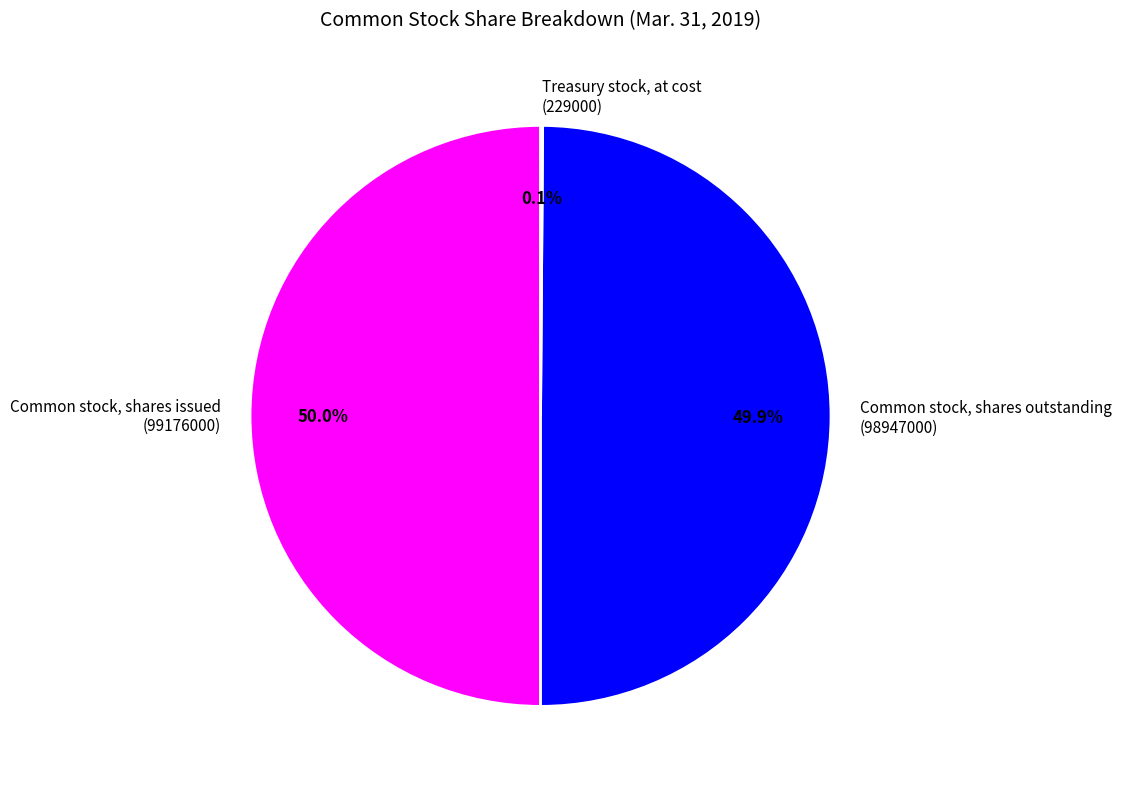

Approximately how many times larger is the value at Common stock, shares outstanding compared to Common stock, shares issued?

1.0